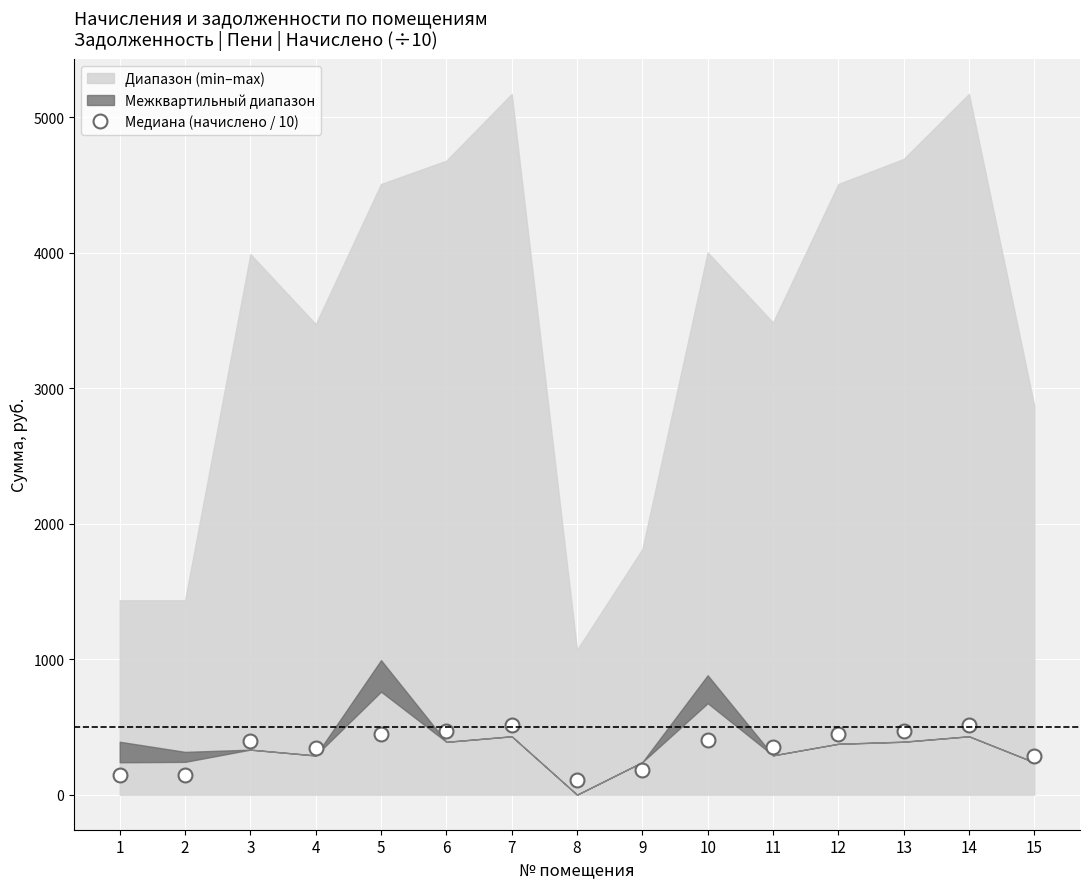

How many values exceed 398?

8